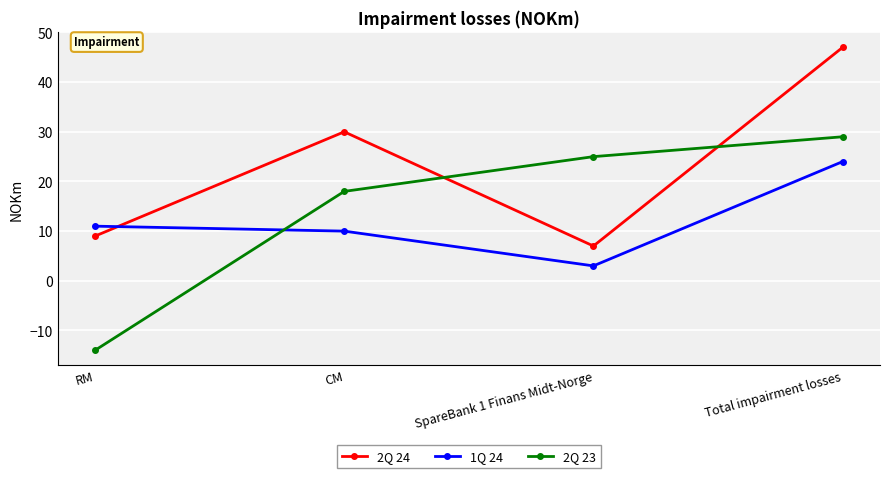

Read the 2Q 24 value at RM, to the nearest 5.

10